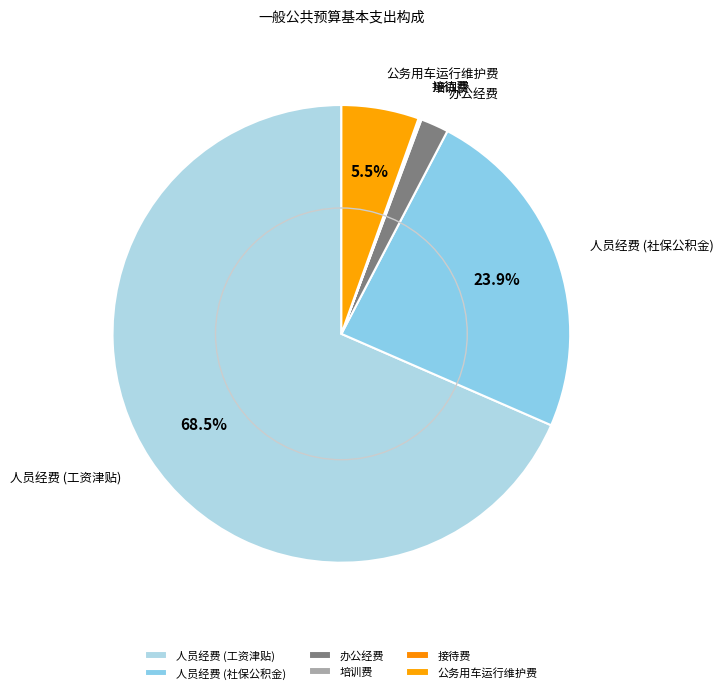

Is there a majority slice in this chart?

Yes